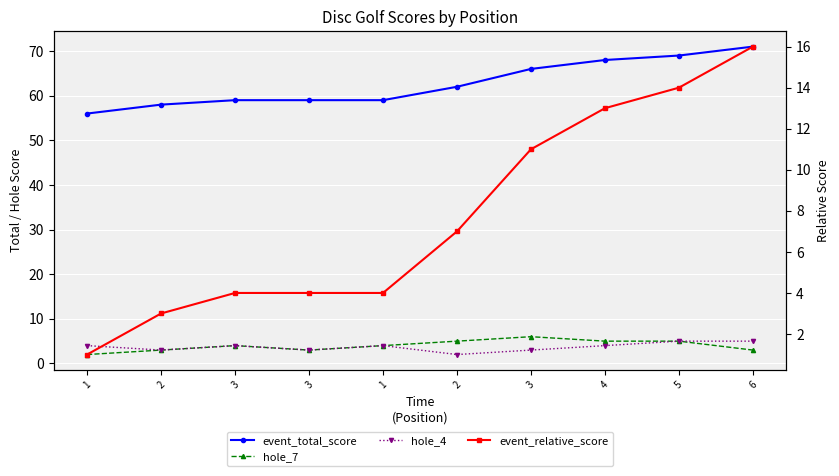

What is the sum of all event_relative_score values?

77